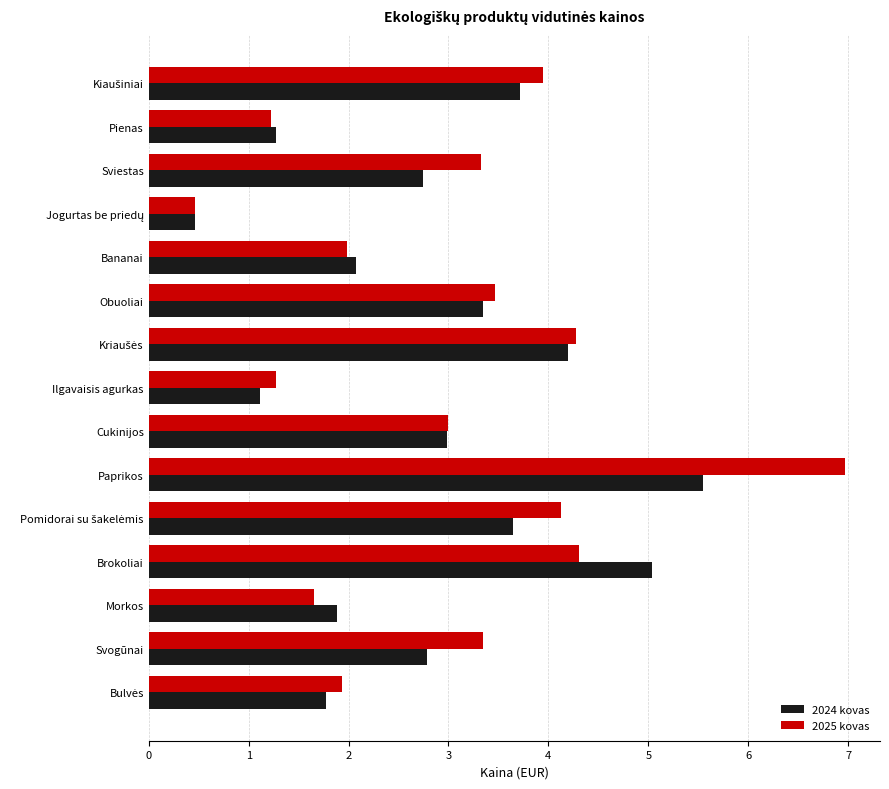

List the series in order of their peak value, lowest first.

2024 kovas, 2025 kovas